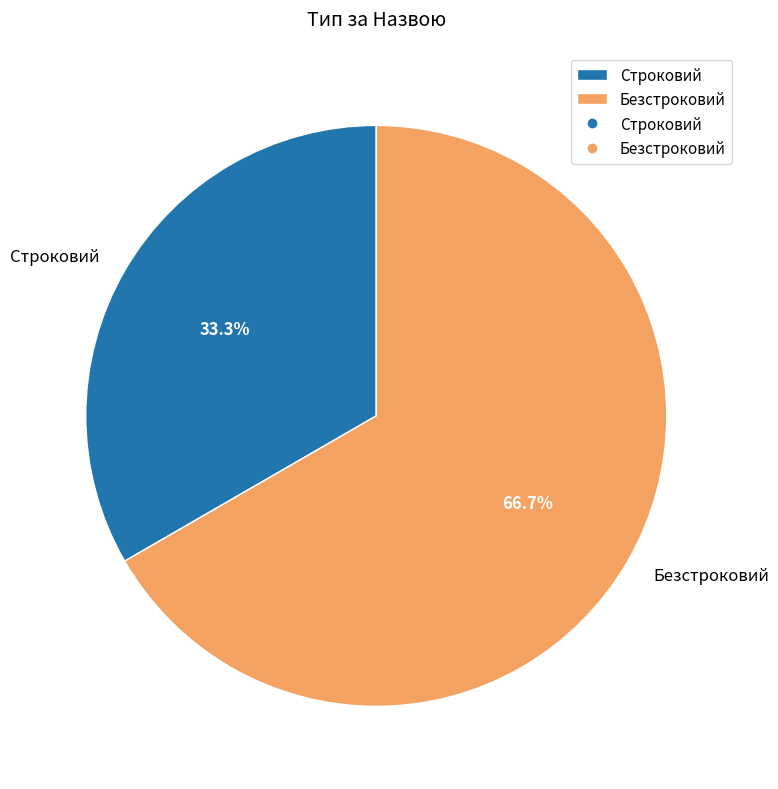

Approximately how many times larger is the value at Безстроковий compared to Строковий?

2.0